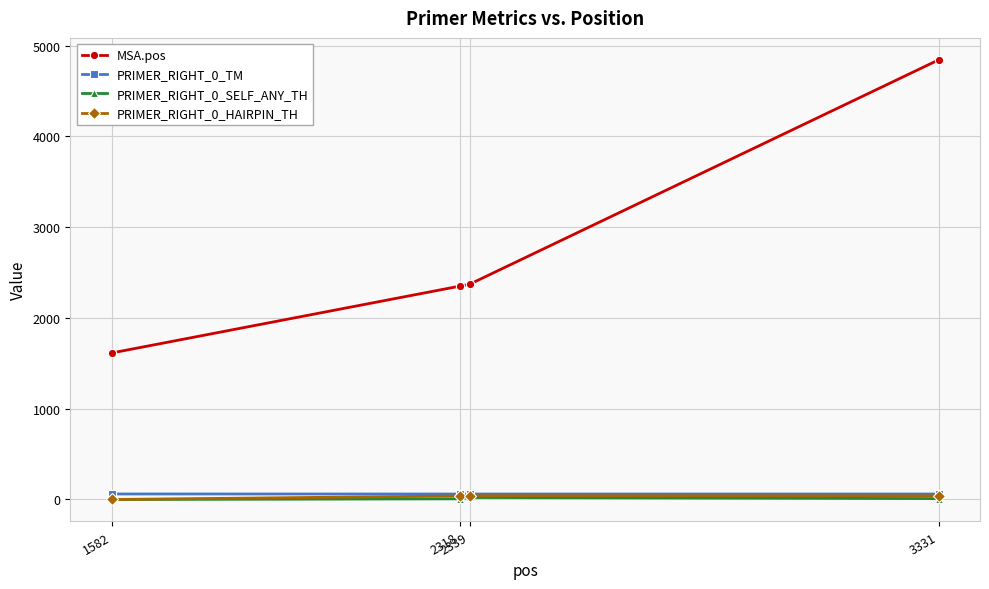

Is the value of PRIMER_RIGHT_0_TM at 1582 greater than the value of PRIMER_RIGHT_0_SELF_ANY_TH at 3331?

Yes